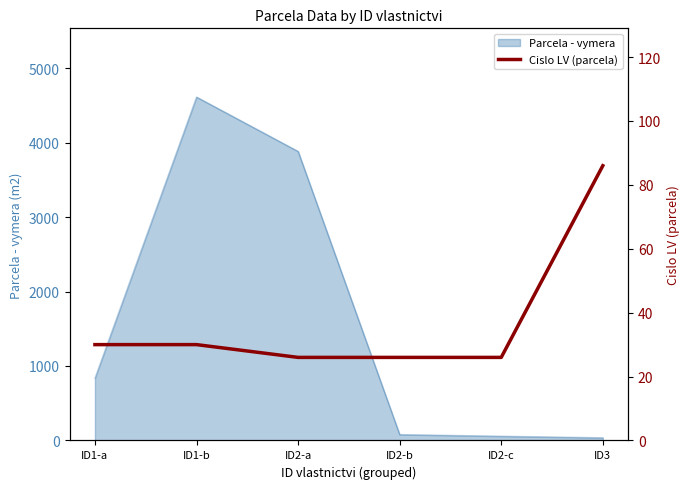

List the labels in order of value, largest first.

ID3, ID1-a, ID1-b, ID2-a, ID2-b, ID2-c